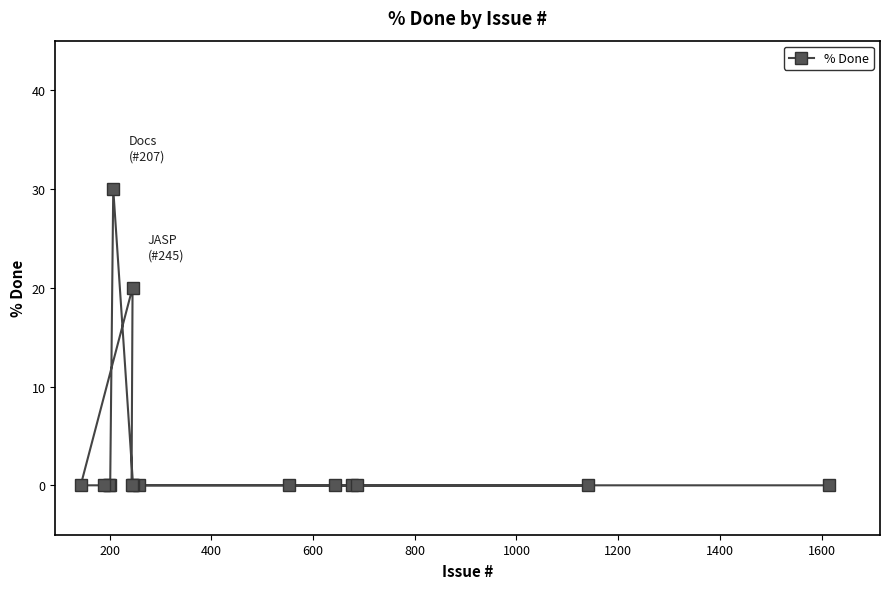

What is the change in value from 1000 to 10?

-10